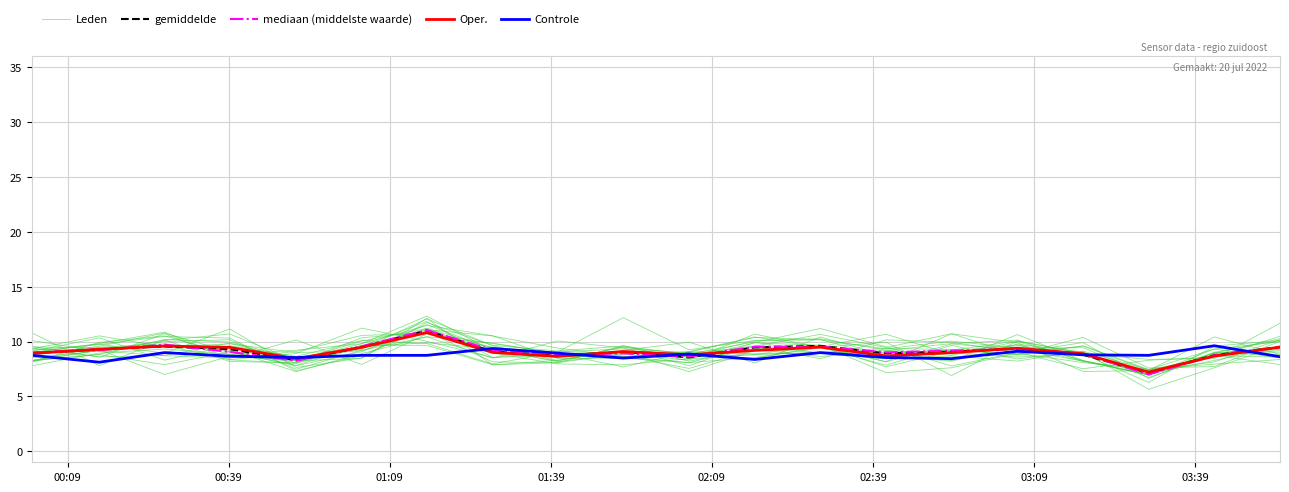

Where is the first local maximum for Leden?

01:39